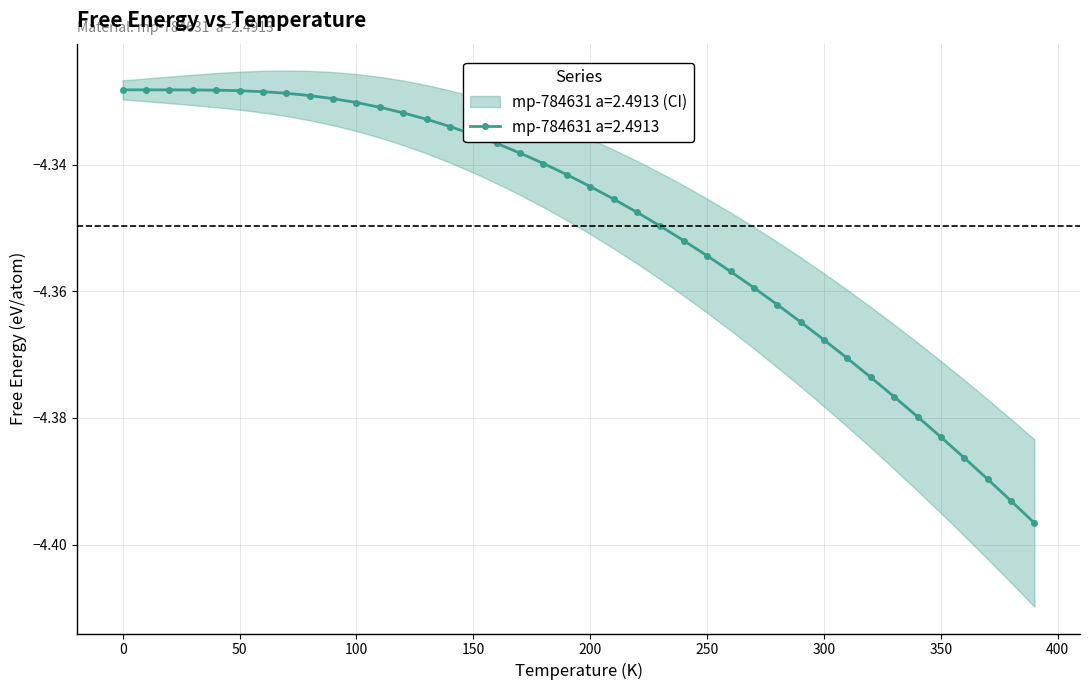

What is the difference between the second highest and second lowest values?

0.1